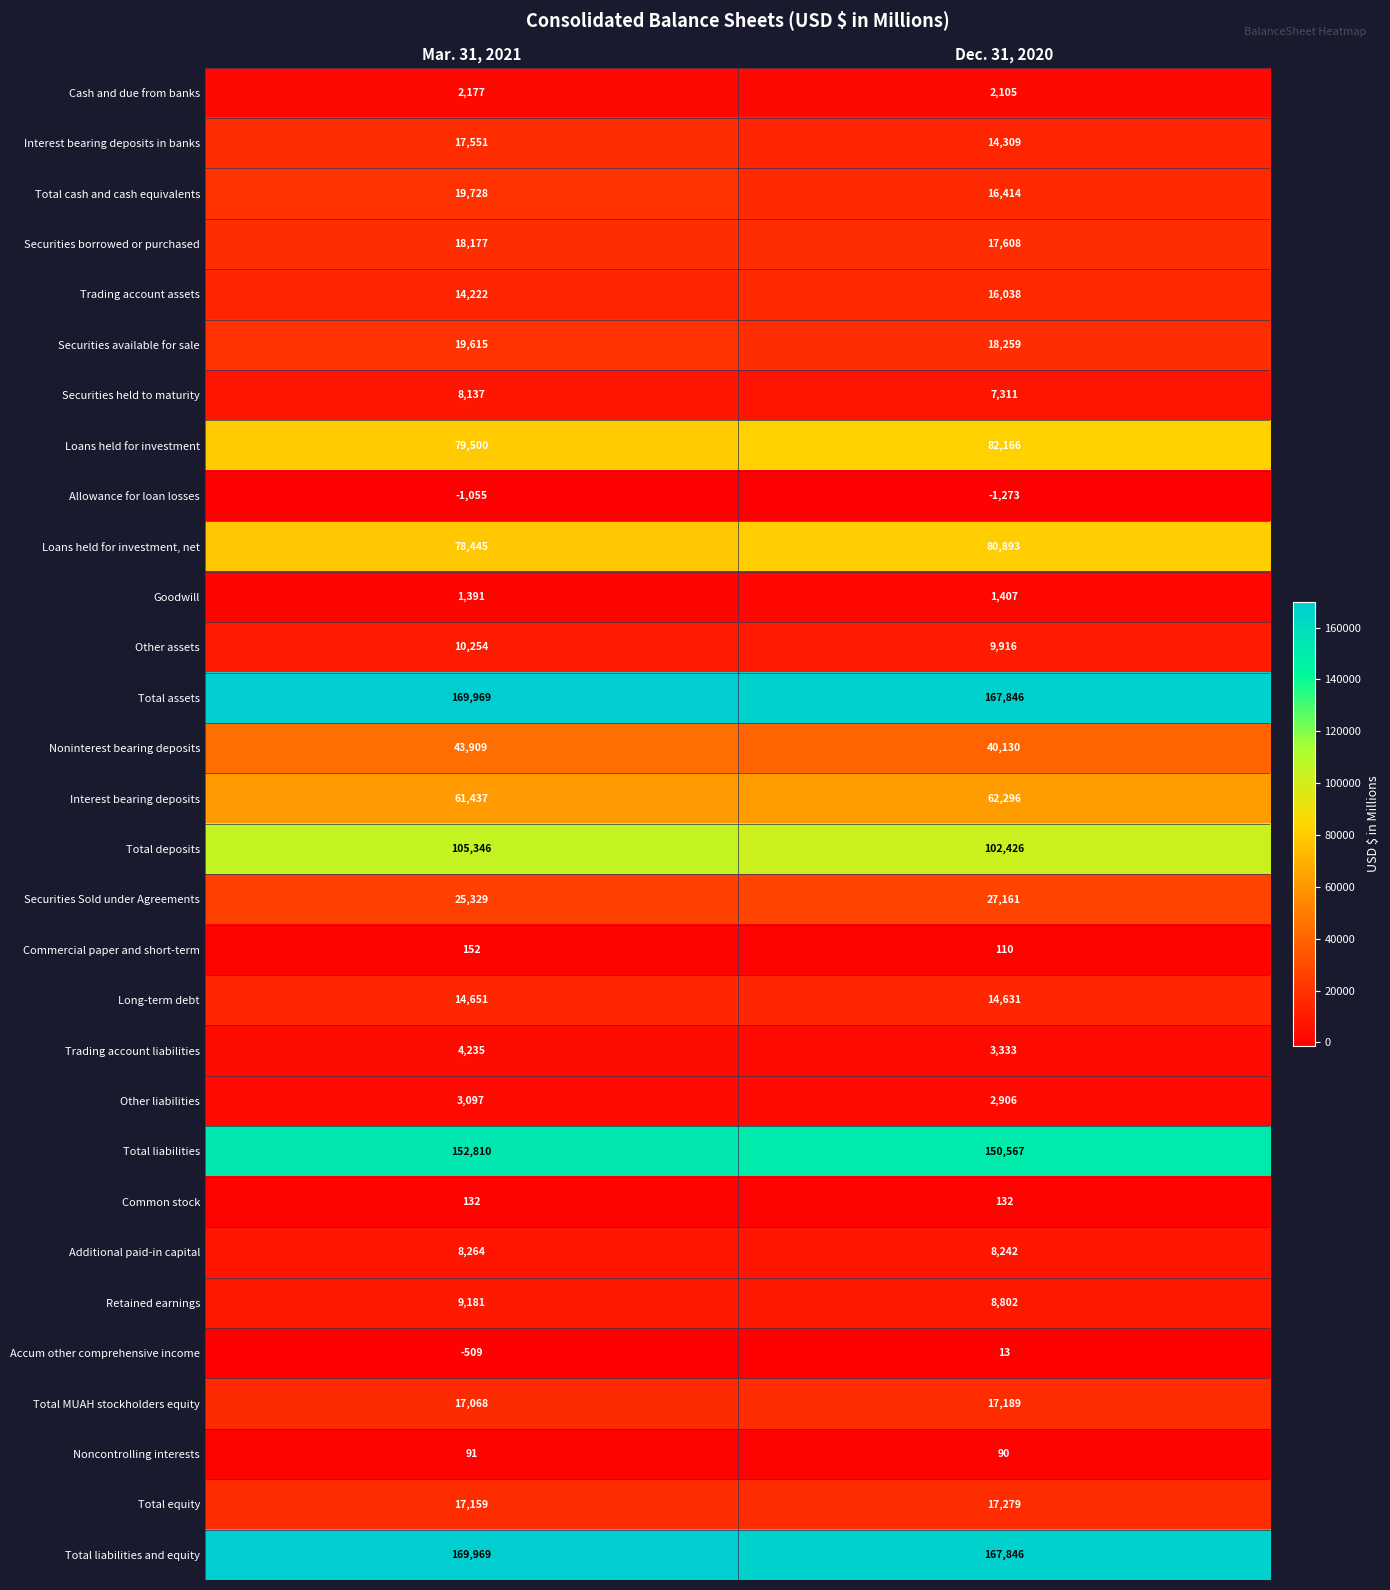

What is the approximate value of Total assets at Dec. 31, 2020, to the nearest 10?

167850